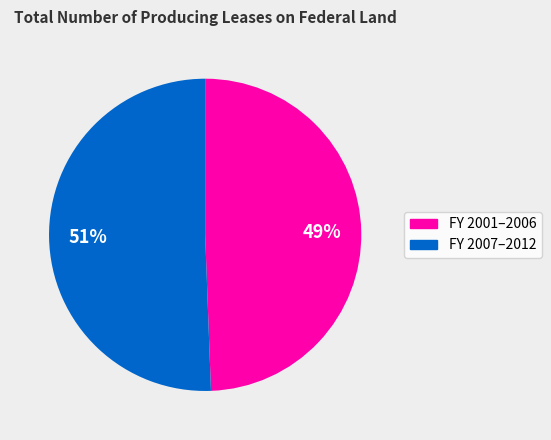

Is there a majority slice in this chart?

Yes